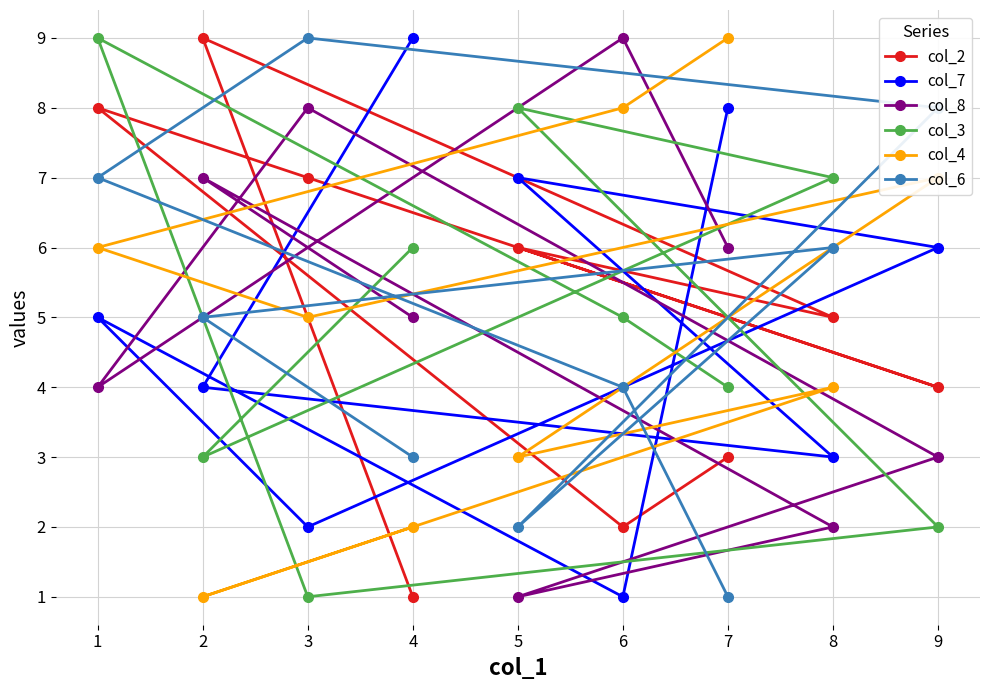

Read the col_6 value at 5.

2